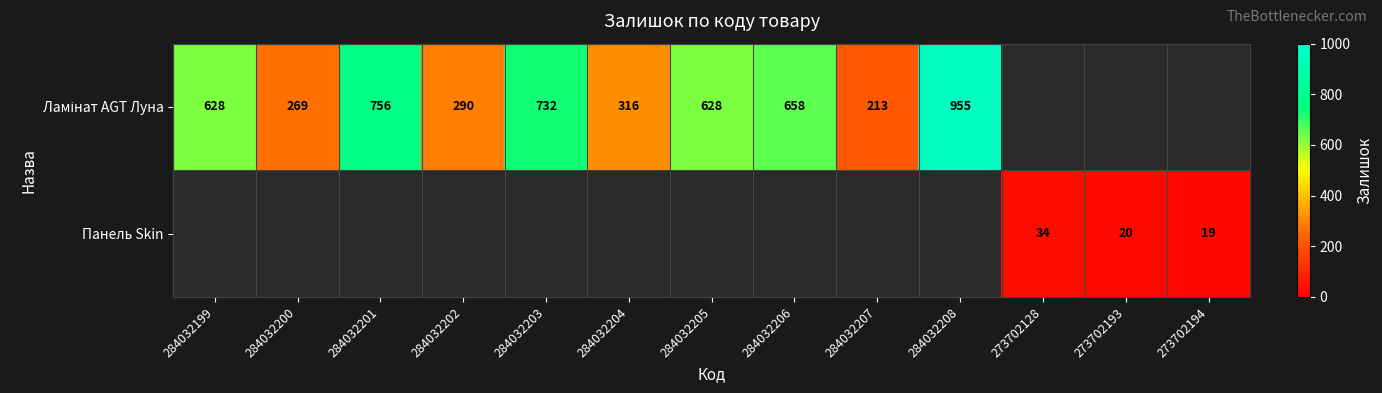

The Панель Skin series shows 11 at 273702193. True or false?

False